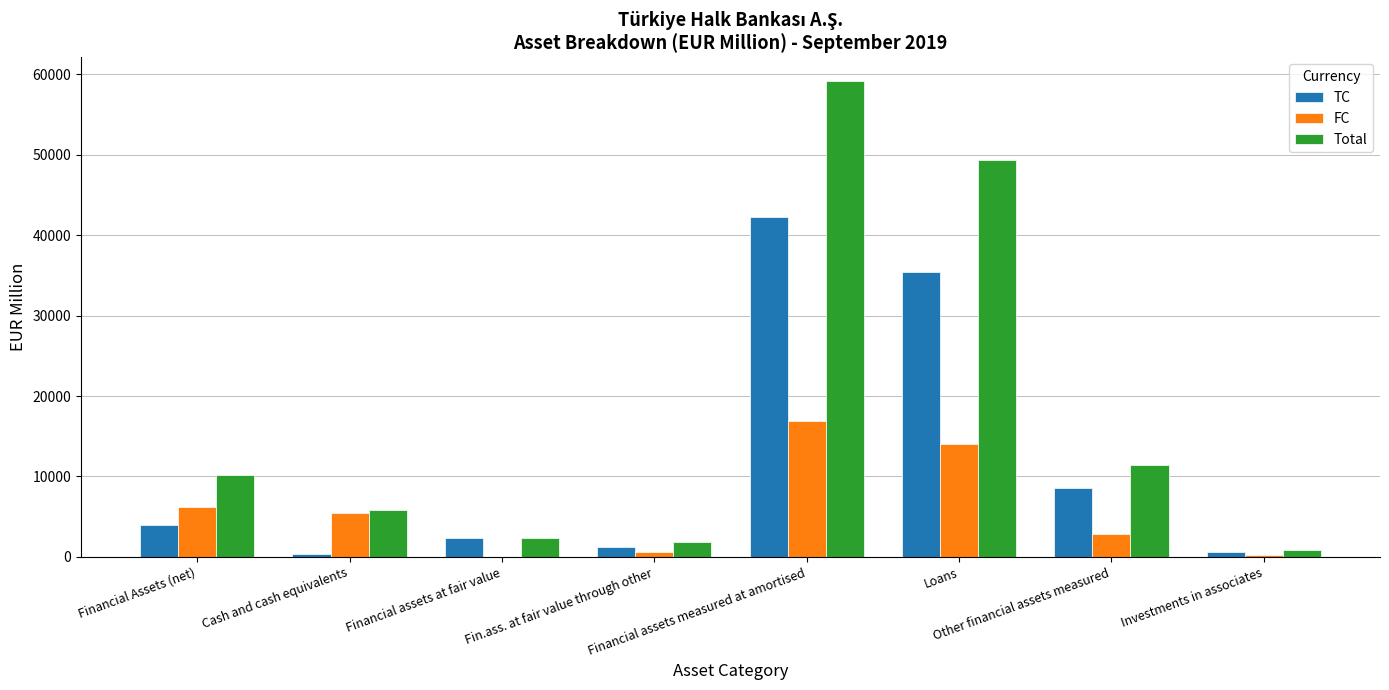

How many distinct data groups are displayed?

3